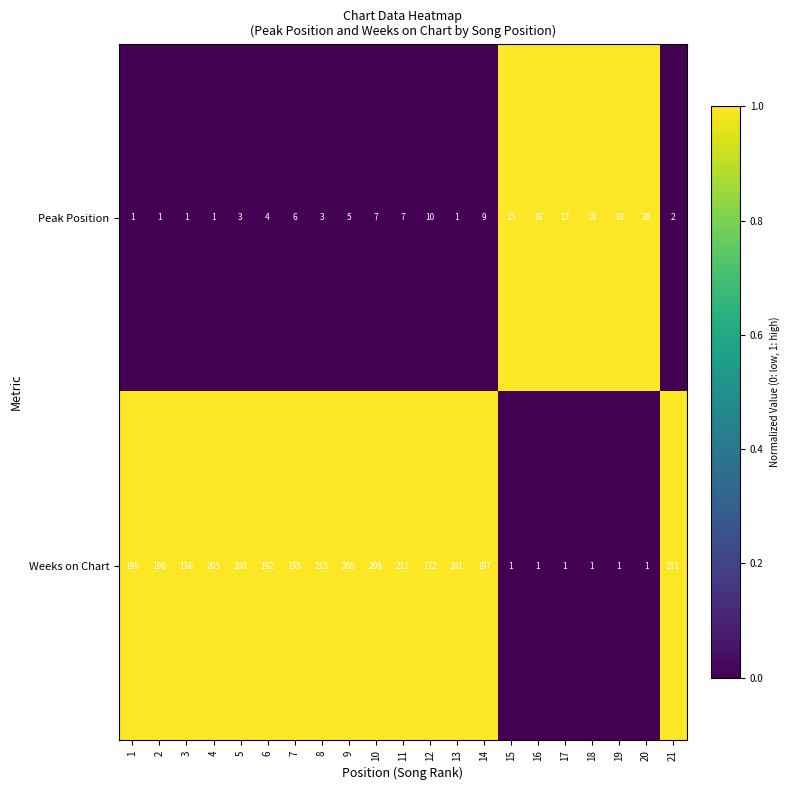

Rank the series by their maximum value, from lowest to highest.

Peak Position, Weeks on Chart